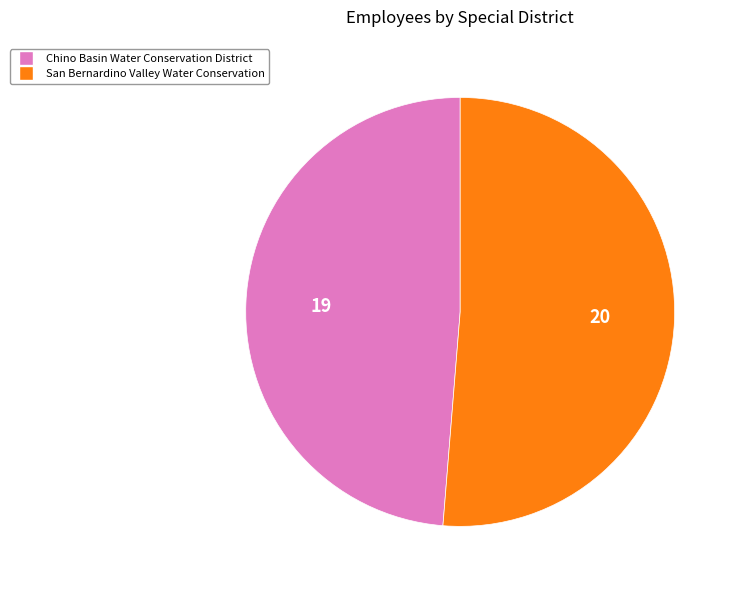

Is it true that San Bernardino Valley Water Conservation is 51% of the pie?

True